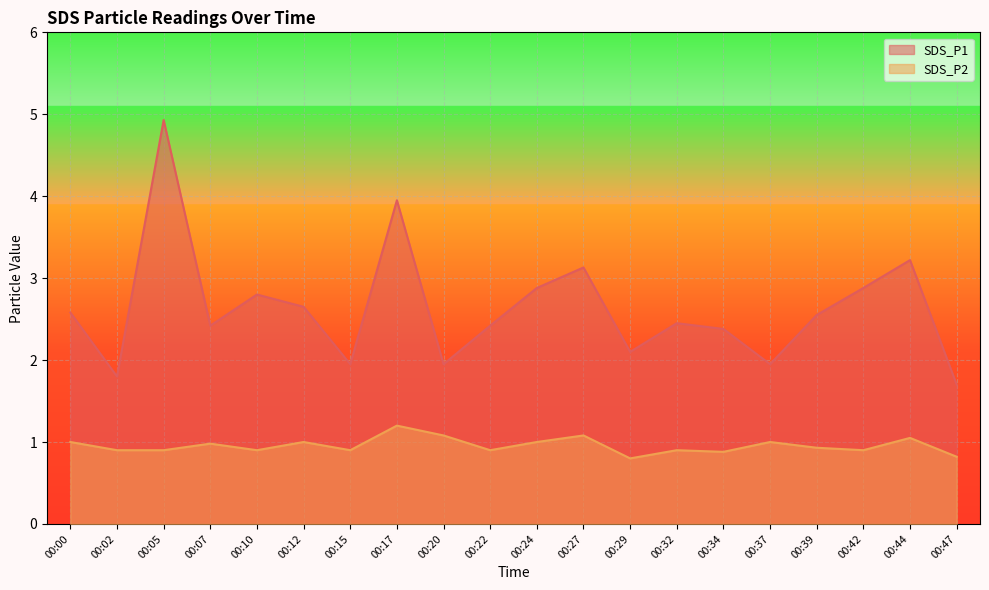

In SDS_P2, how many points are lower than both neighbors (excluding endpoints)?

6